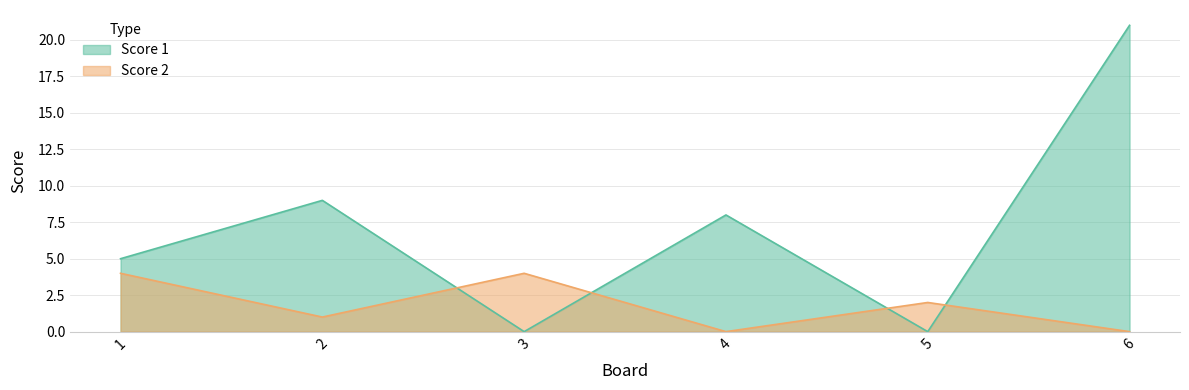

How many values in the Score 2 series are below 2?

3